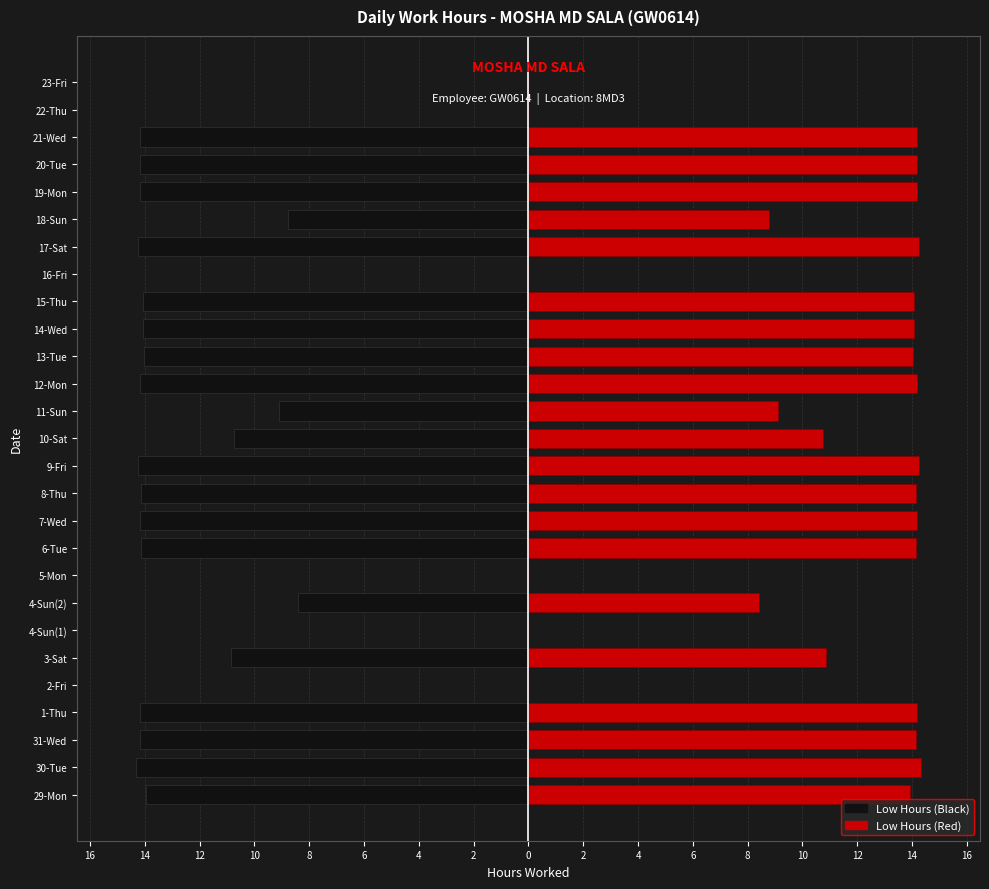

Count the number of data series in this chart.

2